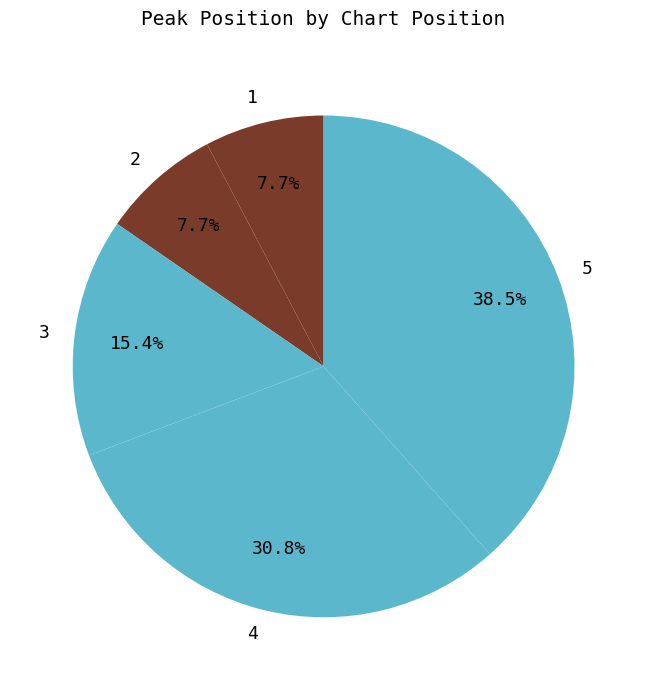

Between 3 and 1, which is larger?

3